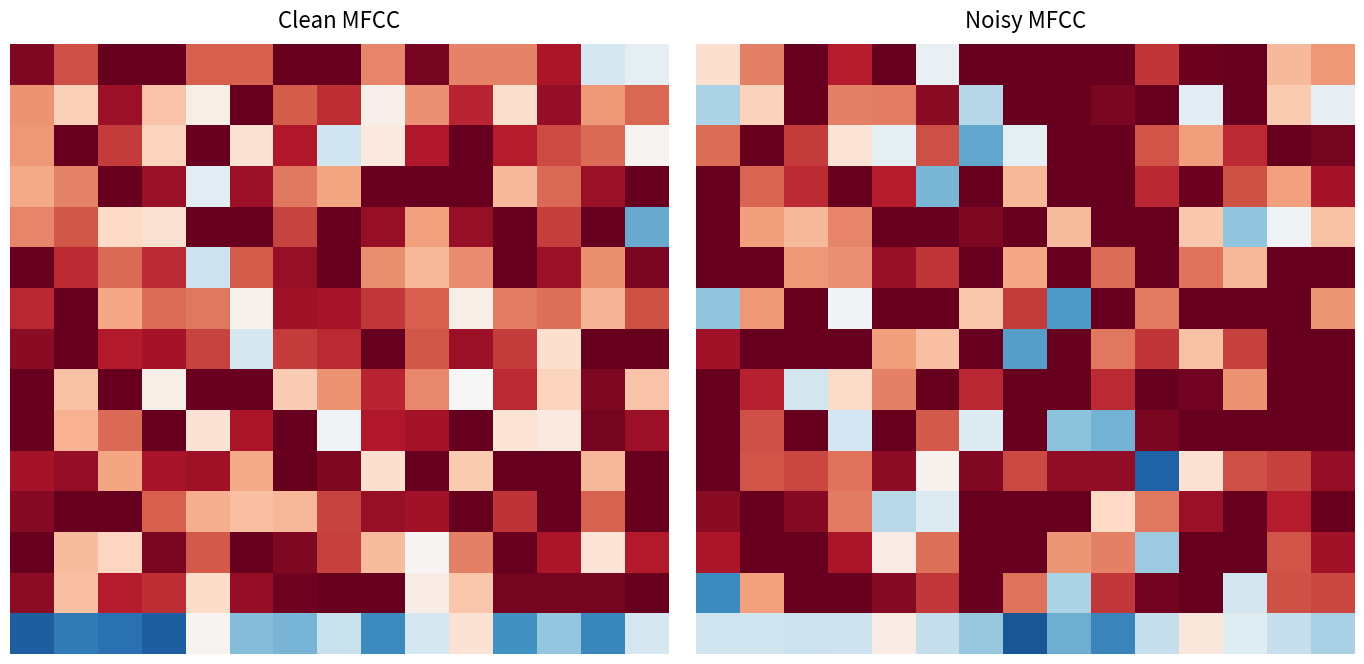

Which category has the highest value across all series?

6